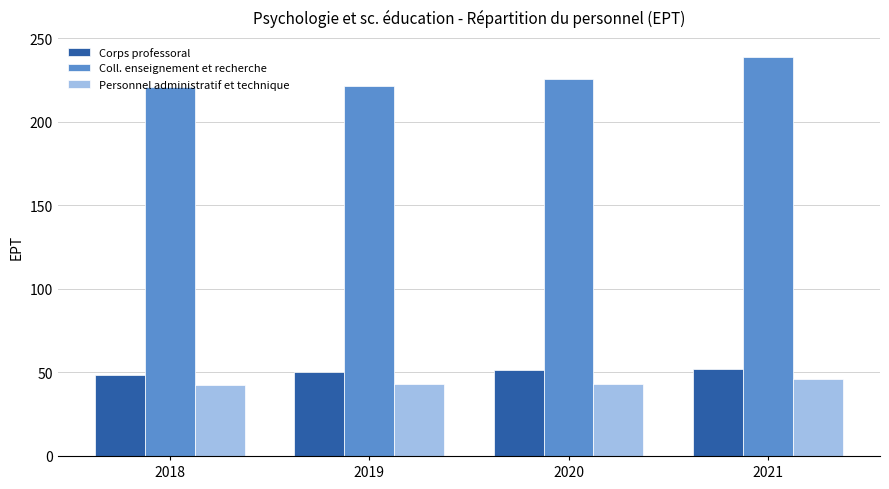

The value of Corps professoral at 2019 is 50.0. True or false?

True